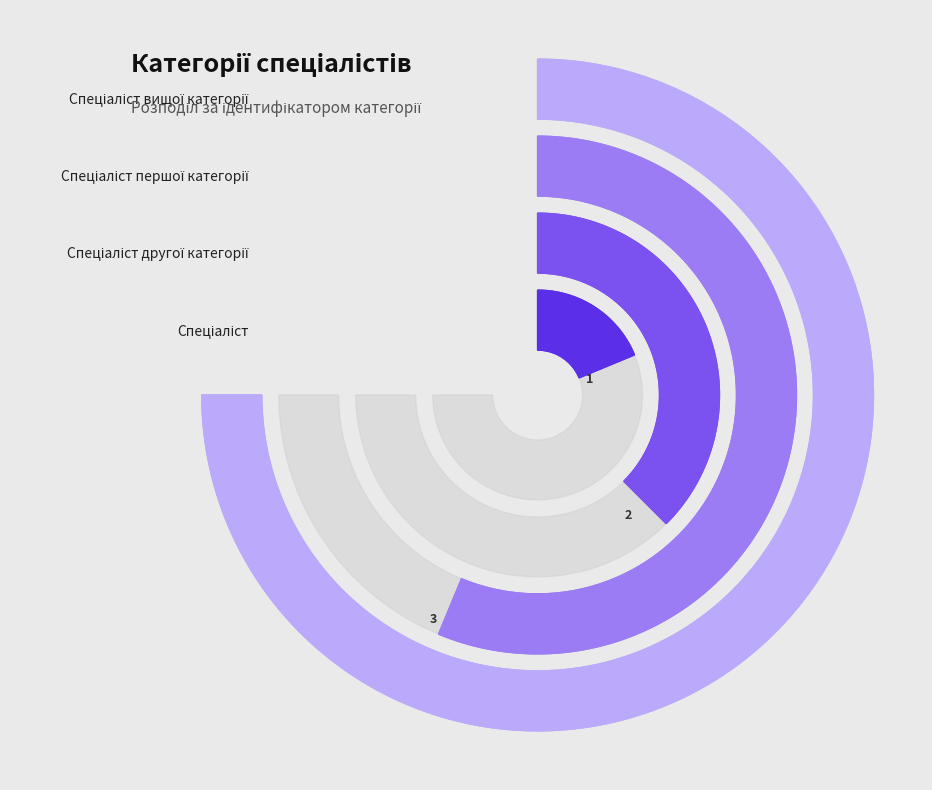

Is Спеціаліст першої категорії the majority of the pie?

No